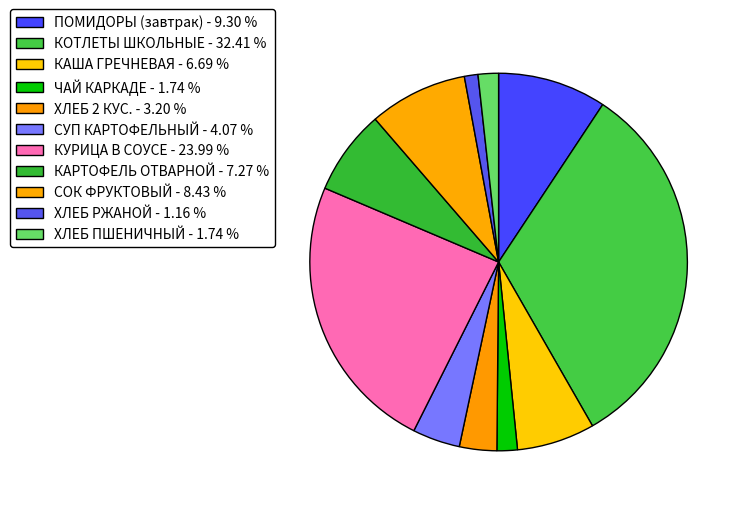

Is there a majority slice in this chart?

No